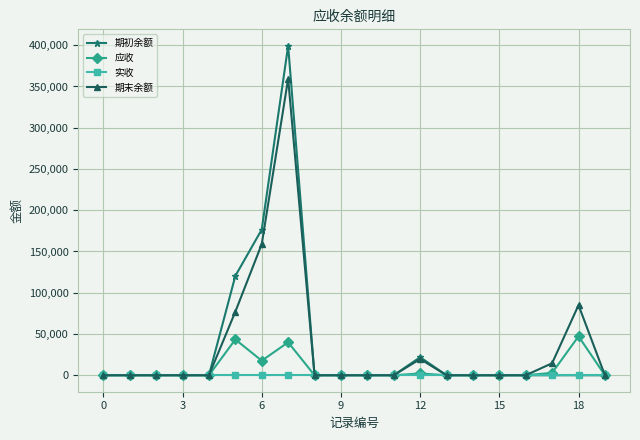

What is the average value of the 期初余额 series?

35908.9